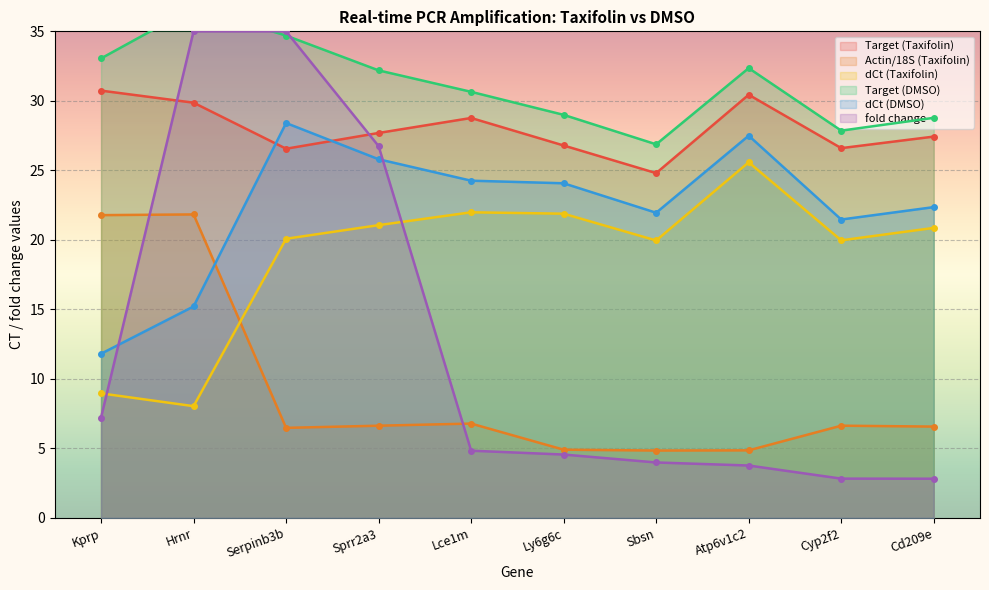

The value of dCt (DMSO) at Atp6v1c2 is 6.8. True or false?

False